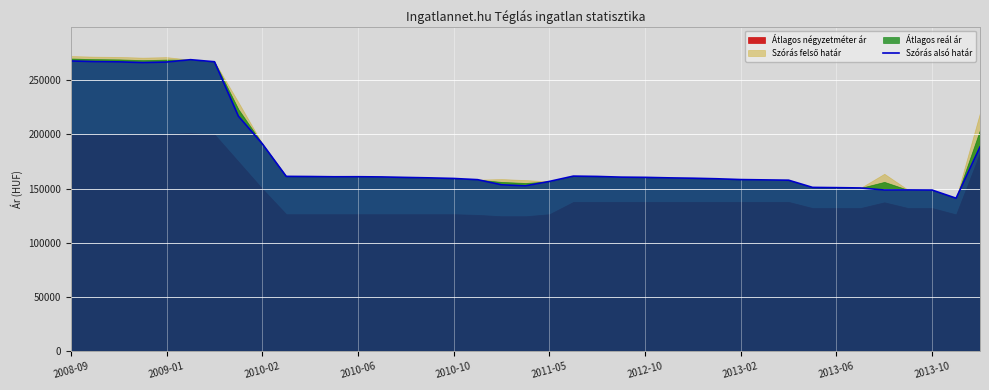

What is the lowest value of the Szórás alsó határ series?

141155